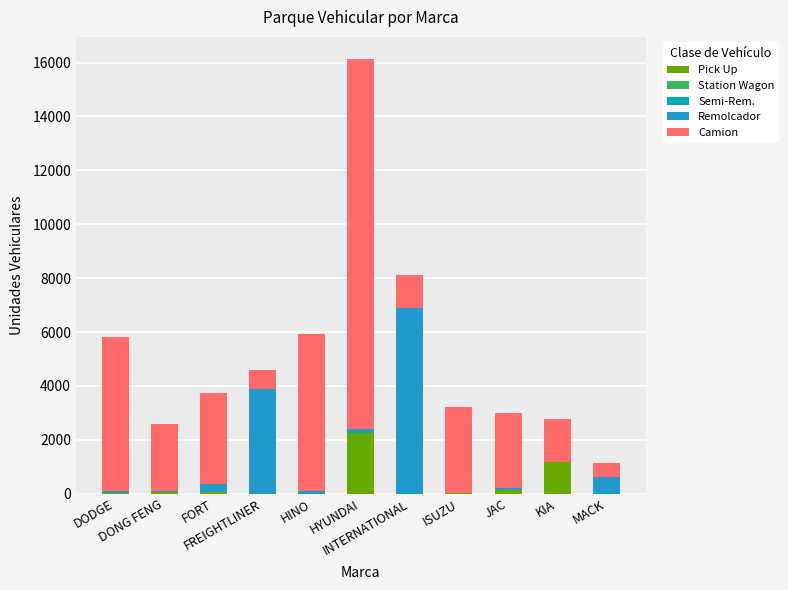

Where is Camion nearest to the value 7115?

HINO